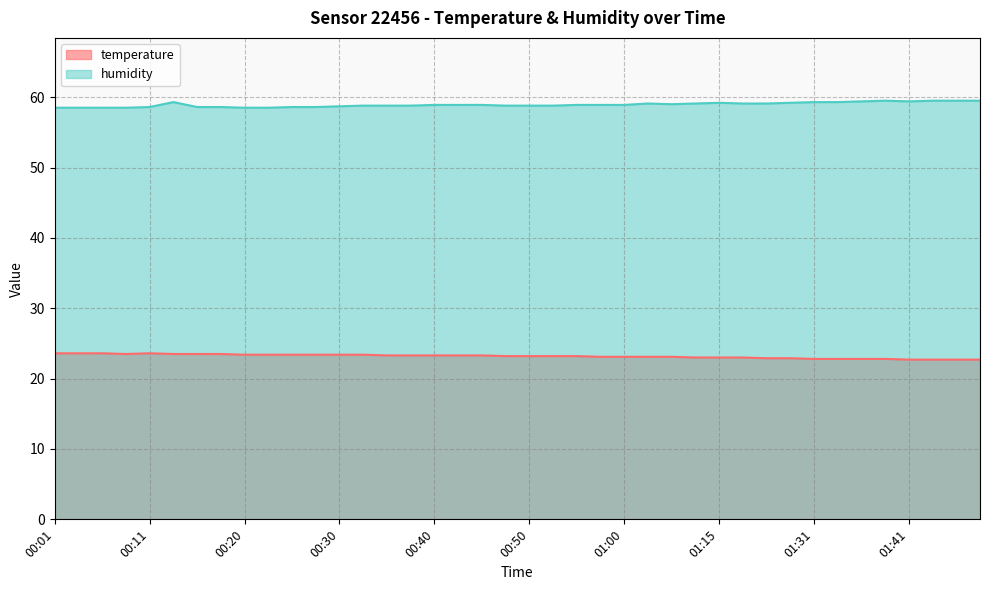

Is it true that humidity equals 59.4 at 01:36?

True